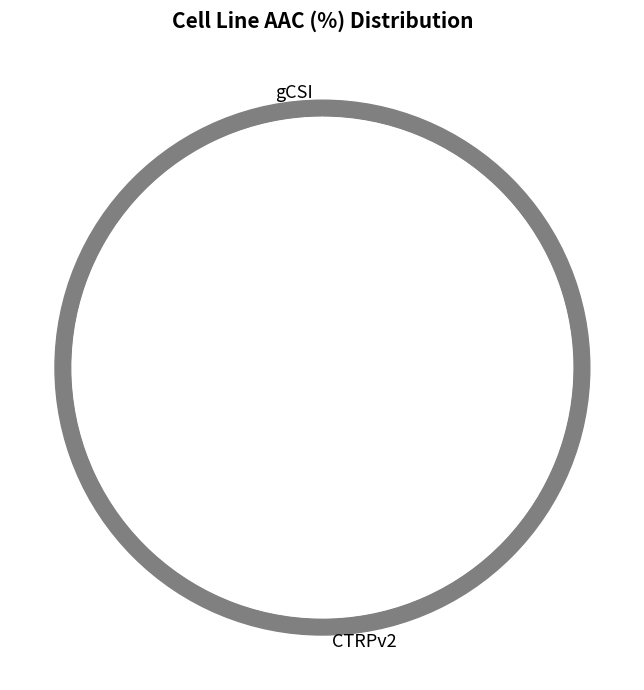

To the nearest percent, what is the combined percentage of CTRPv2 and gCSI?

100%